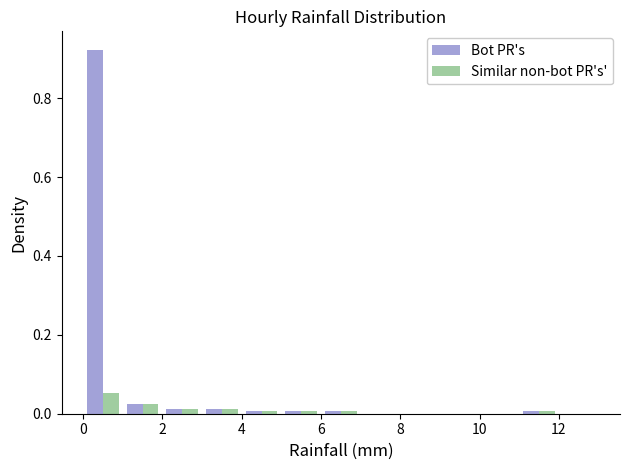

Reading left to right, transcribe this chart: for each range on the x-axis, give the height of each series' bar. The values are not printed on the chart, so give them approximately, as read against the axis.

0 to 1: Bot PR's=0.92	Similar non-bot PR's'=0.06
1 to 2: Bot PR's=0.02	Similar non-bot PR's'=0.02
2 to 3: Bot PR's=under 0.02	Similar non-bot PR's'=under 0.02
3 to 4: Bot PR's=under 0.02	Similar non-bot PR's'=under 0.02
4 to 5: Bot PR's=under 0.02	Similar non-bot PR's'=under 0.02
5 to 6: Bot PR's=under 0.02	Similar non-bot PR's'=under 0.02
6 to 7: Bot PR's=under 0.02	Similar non-bot PR's'=under 0.02
7 to 8: Bot PR's=0	Similar non-bot PR's'=0
8 to 9: Bot PR's=0	Similar non-bot PR's'=0
9 to 10: Bot PR's=0	Similar non-bot PR's'=0
10 to 11: Bot PR's=0	Similar non-bot PR's'=0
11 to 12: Bot PR's=under 0.02	Similar non-bot PR's'=under 0.02
12 to 13: Bot PR's=0	Similar non-bot PR's'=0